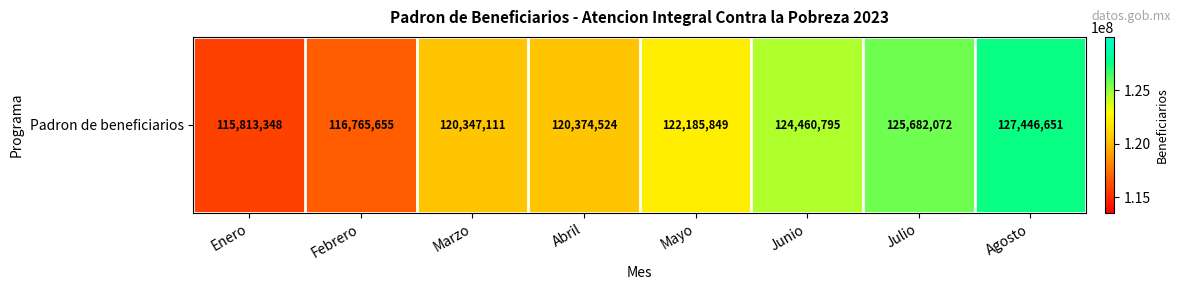

Reading left to right, extract all data points from this chart.

115813348	116765655	120347111	120374524	122185849	124460795	125682072	127446651